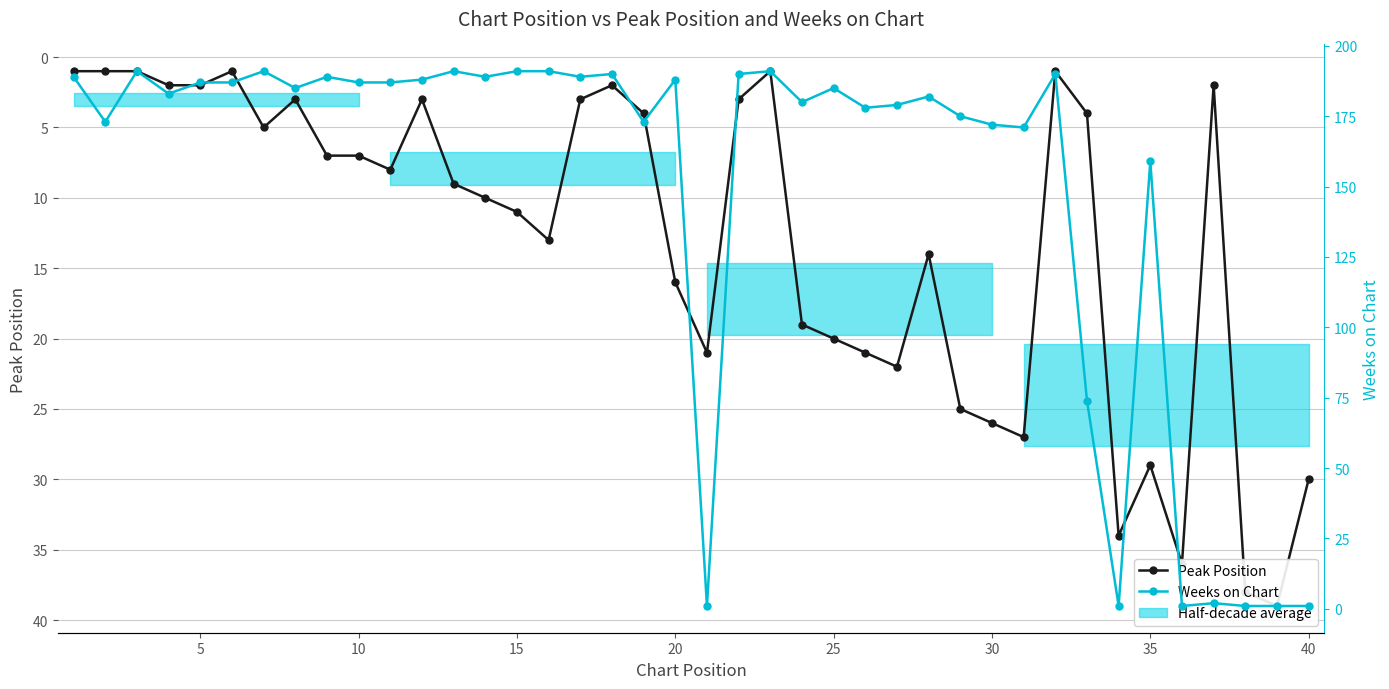

True or false: Weeks on Chart has more than 0 points higher than both neighbors.

True